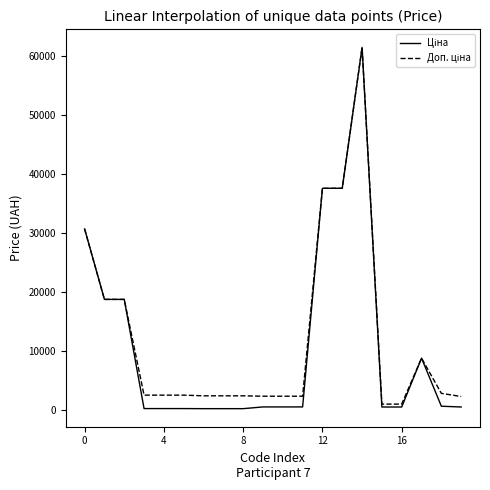

What is the greatest value displayed?

61434.3